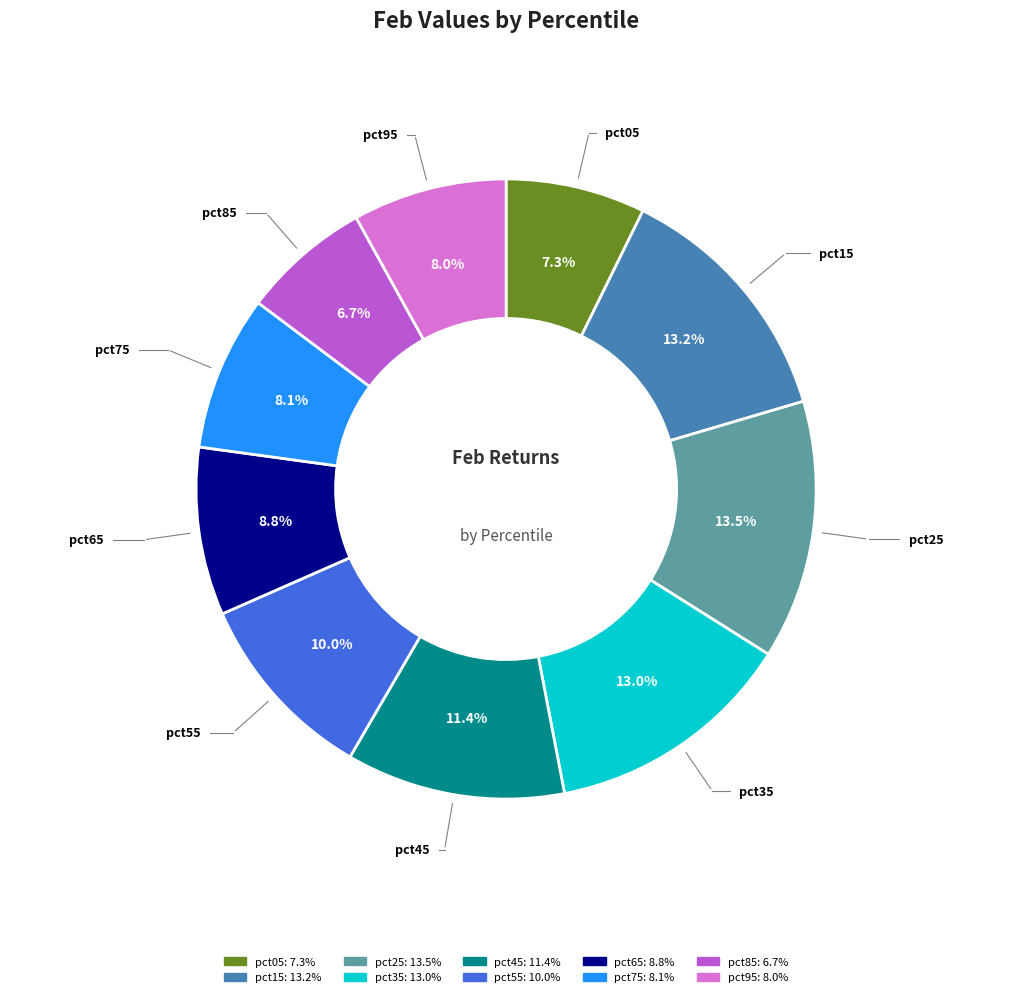

Is it true that pct15 is 1% of the pie?

False